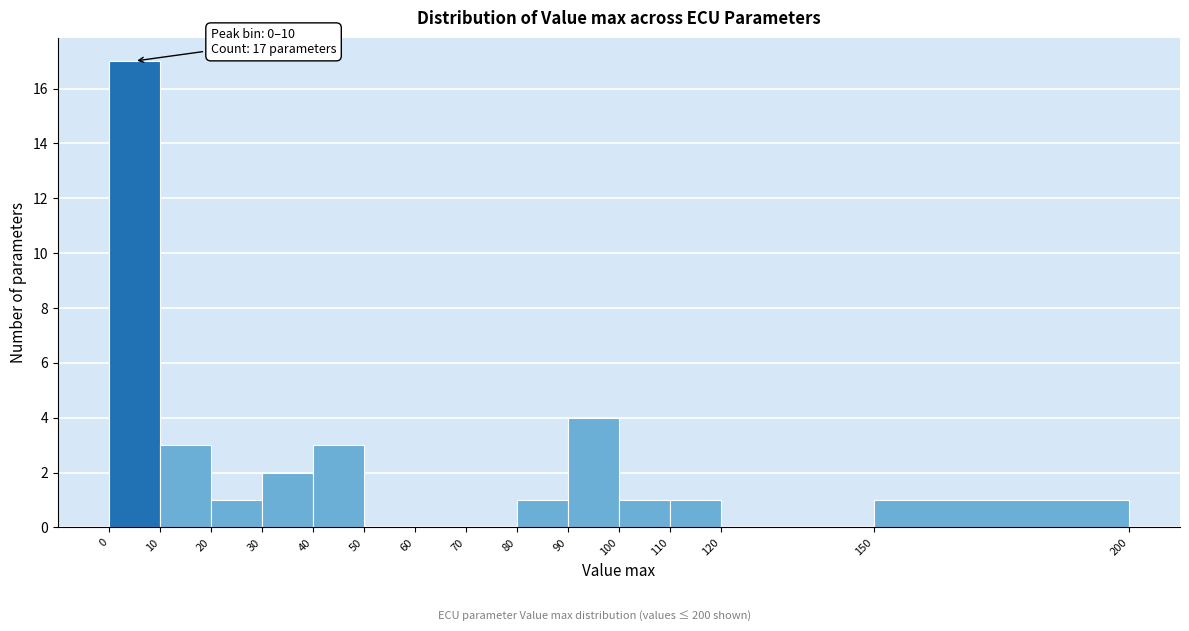

Over which range of the x-axis is the bar tallest?

0 to 10